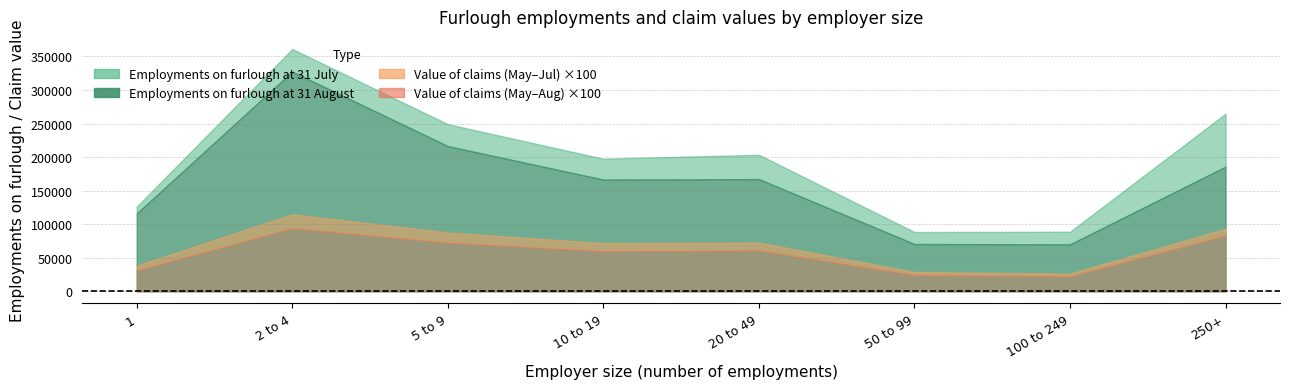

True or false: Value of claims (May-Jul, millions) and Value of claims (May-Aug, millions) cross at least once.

False